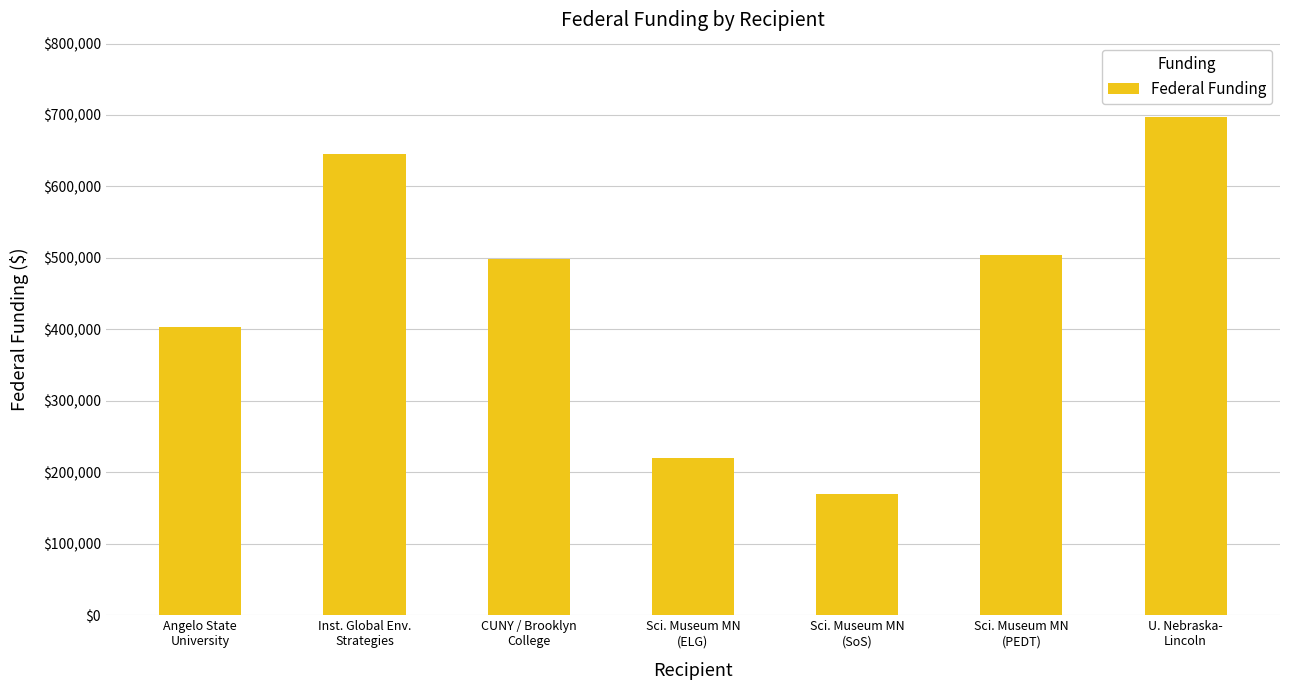

What is the minimum value shown in the chart?

170000